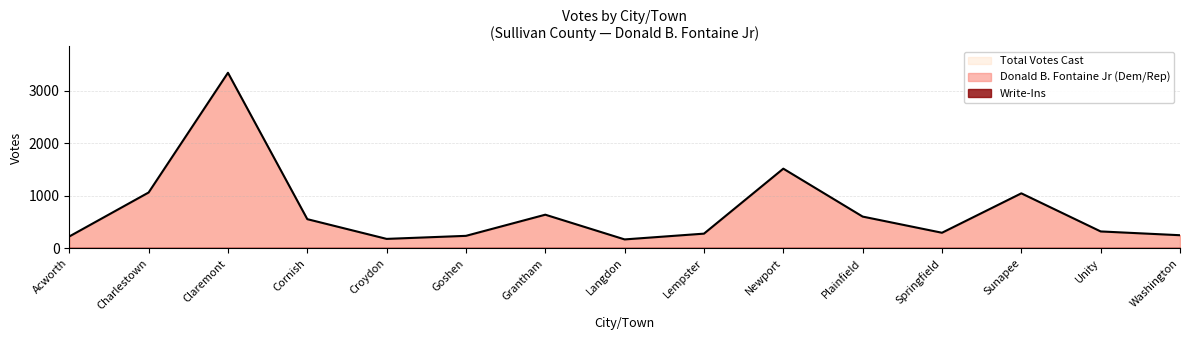

How many lines are shown in the chart?

3